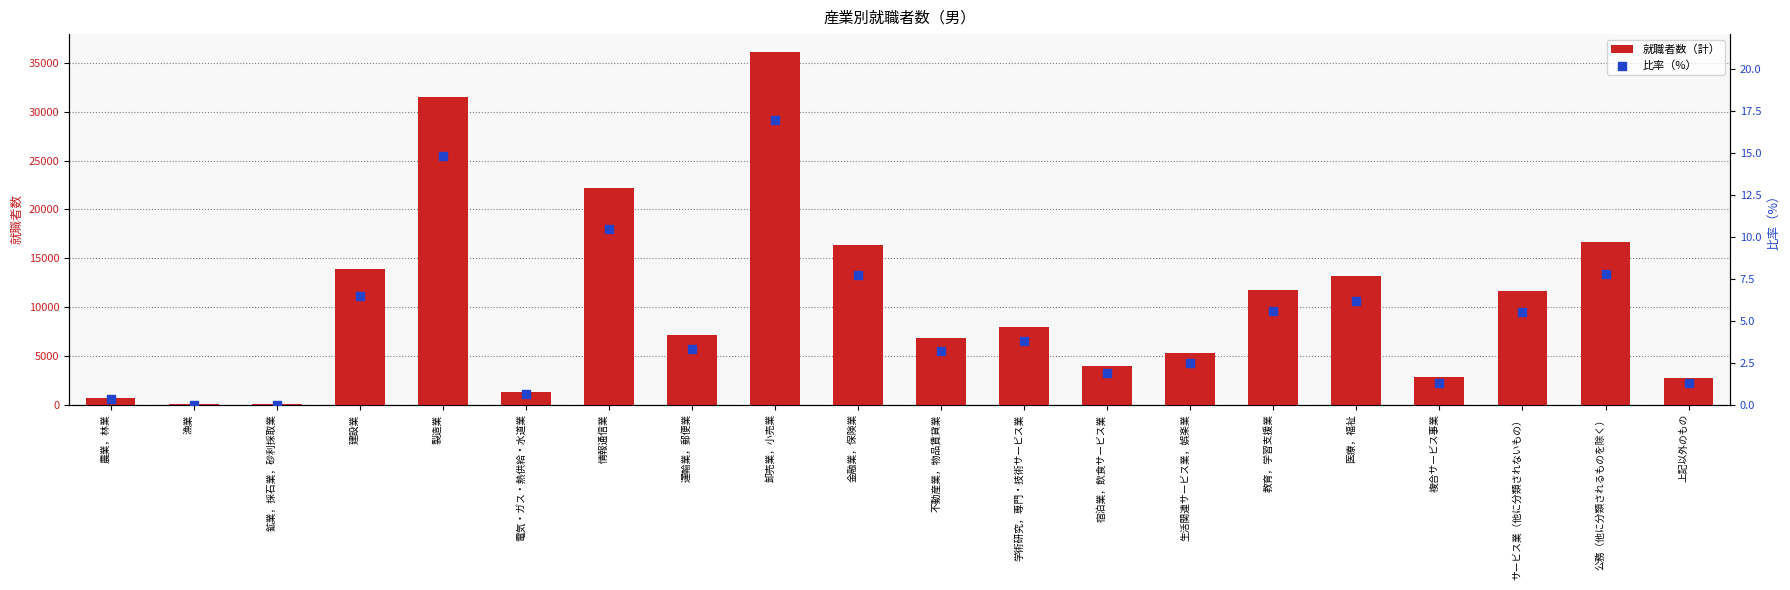

Which series contains the lowest Y value?

比率（%）